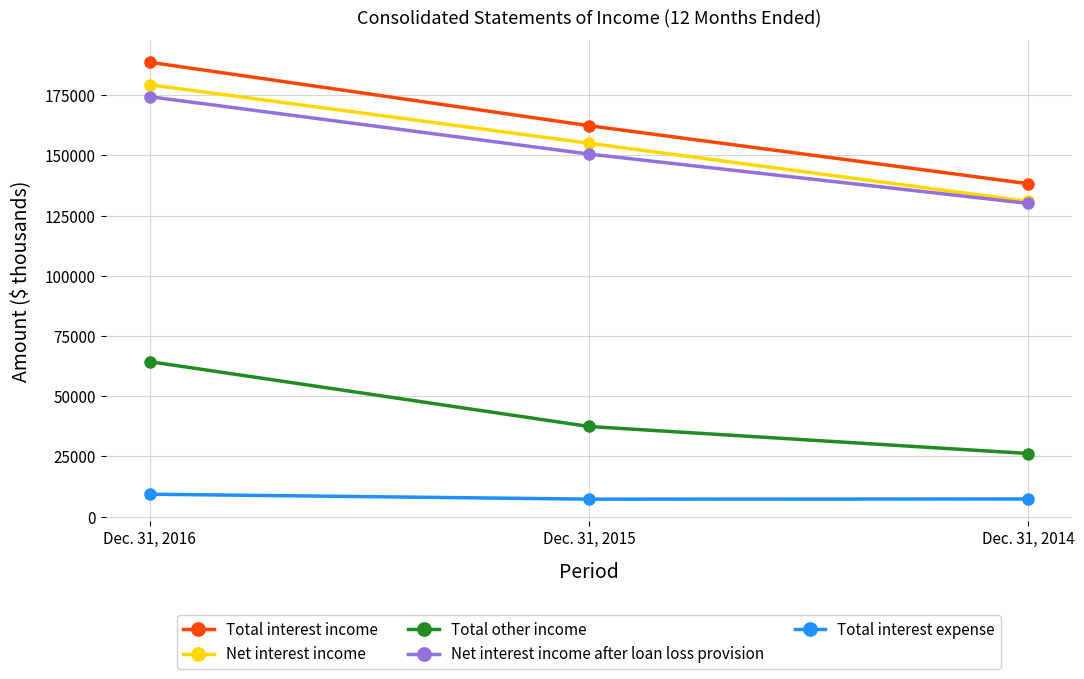

What is the sum of the Net interest income after loan loss provision values at Dec. 31, 2016 and Dec. 31, 2015?

324904